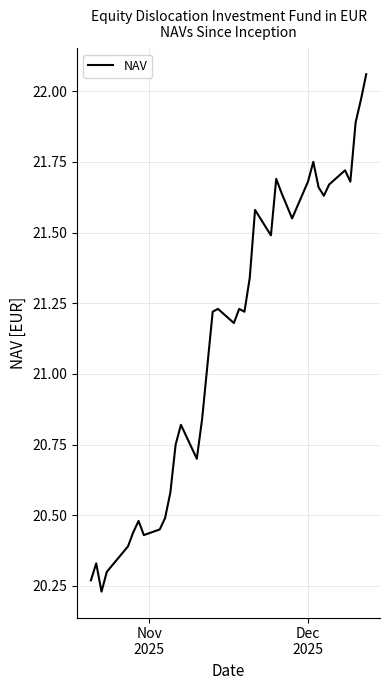

What is the difference between the maximum and minimum values?

1.8